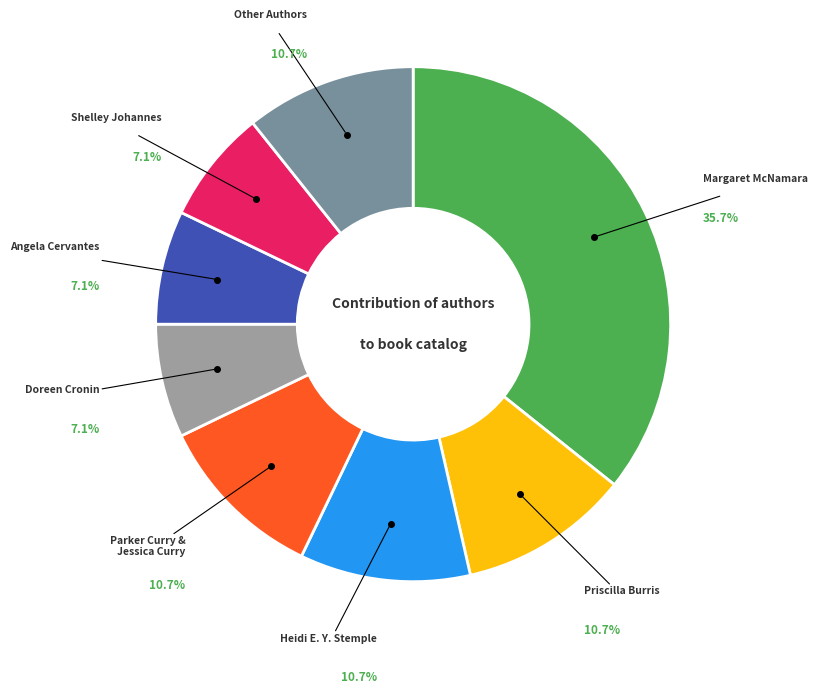

Is there any slice that represents more than half of the pie?

No